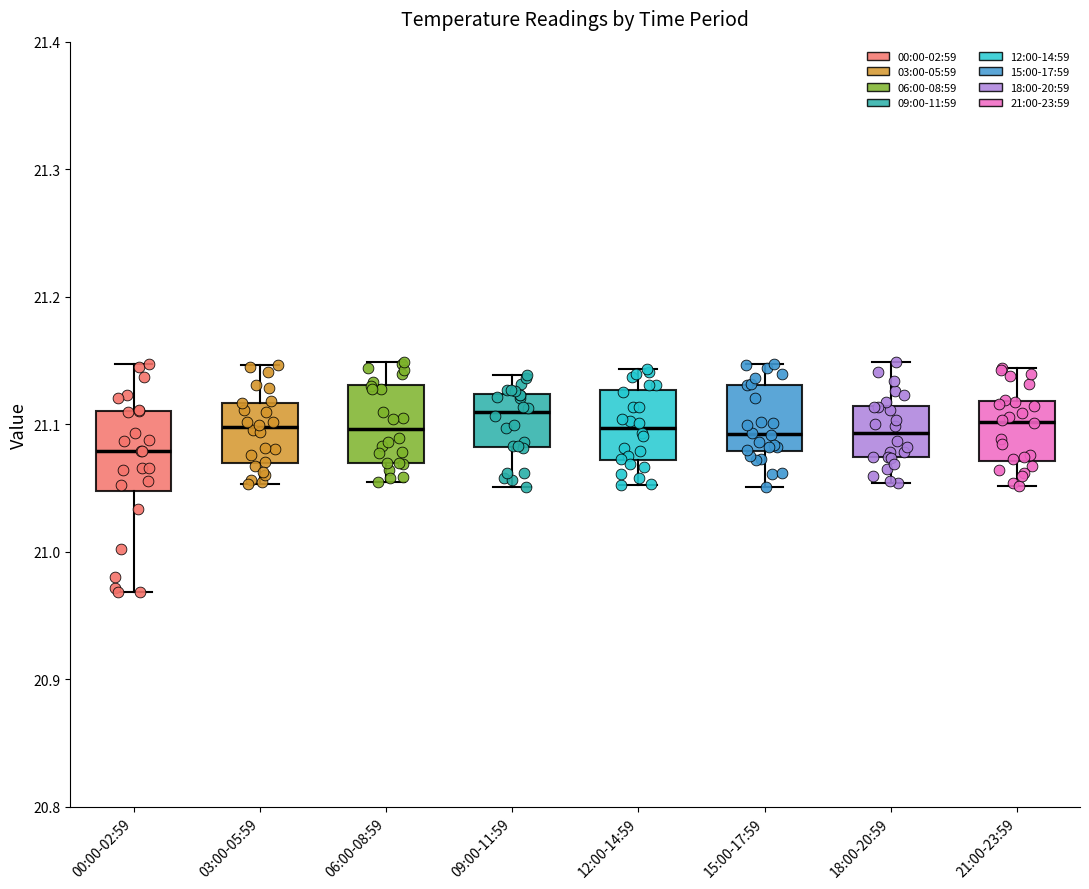

Reading left to right, transcribe this box plot: for each box, give where its median line is, the range the box spans, and where its two whiskers end, as read against the y-axis. The values are not printed on the chart, so give them approximately, as read against the axis.

00:00-02:59: median 21.08, box 21.05 to 21.11, whiskers 20.97 to 21.15
03:00-05:59: median 21.10, box 21.07 to 21.12, whiskers 21.05 to 21.15
06:00-08:59: median 21.10, box 21.07 to 21.13, whiskers 21.05 to 21.15
09:00-11:59: median 21.11, box 21.08 to 21.12, whiskers 21.05 to 21.14
12:00-14:59: median 21.10, box 21.07 to 21.13, whiskers 21.05 to 21.14
15:00-17:59: median 21.09, box 21.08 to 21.13, whiskers 21.05 to 21.15
18:00-20:59: median 21.09, box 21.07 to 21.11, whiskers 21.05 to 21.15
21:00-23:59: median 21.10, box 21.07 to 21.12, whiskers 21.05 to 21.14